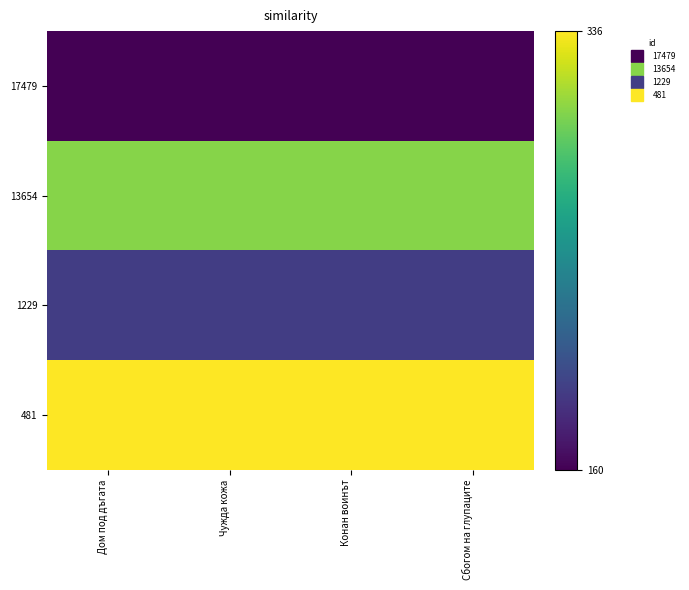

Between Конан воинът and Дом под дъгата, which is larger?

Конан воинът